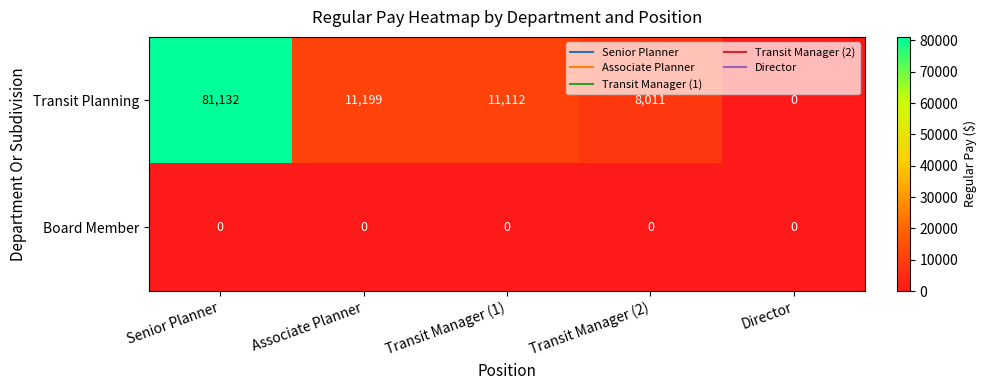

What is the difference between the highest and lowest values at Transit Manager (2)?

8011